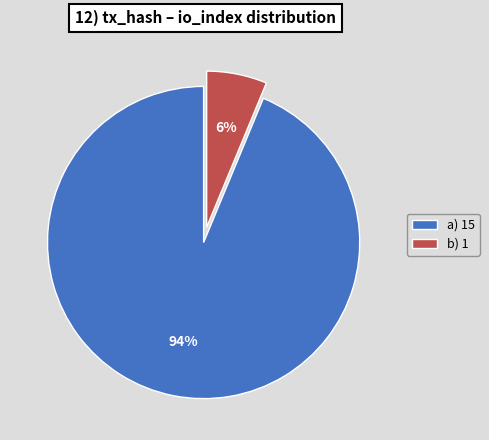

Is it true that a) 15 is 86% of the pie?

False